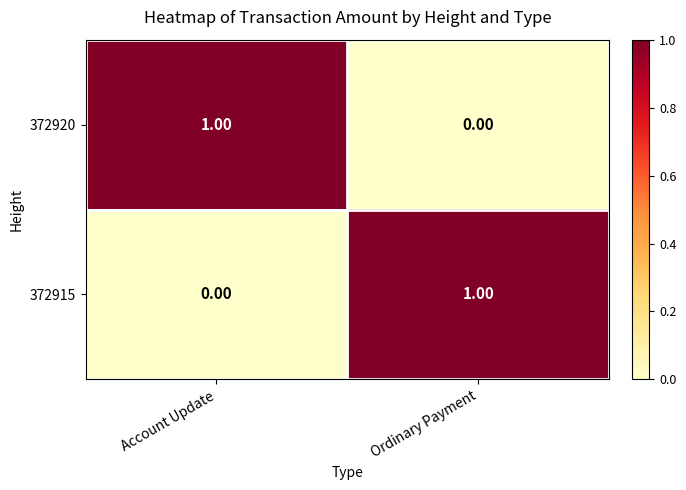

At which label is 372920 closest to 0?

Ordinary Payment